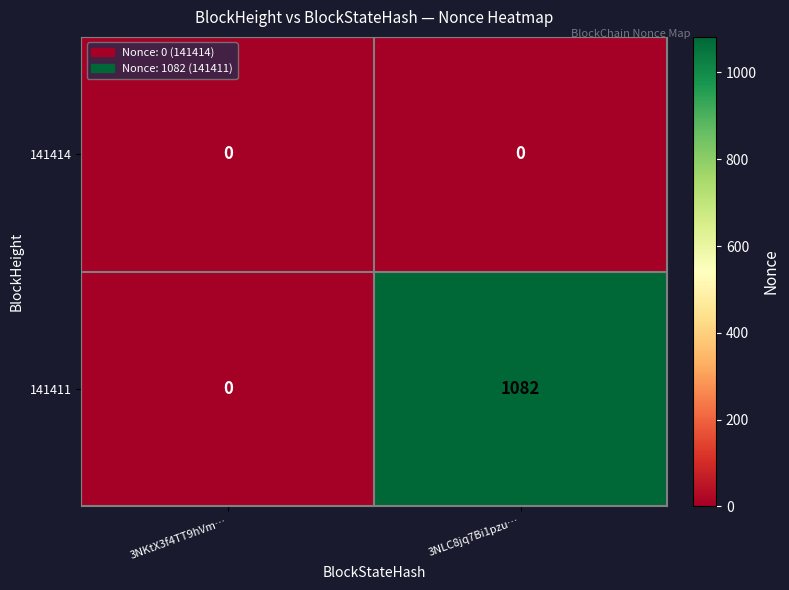

The 141411 series shows 632 at 3NKtX3f4TT9hVm…. True or false?

False